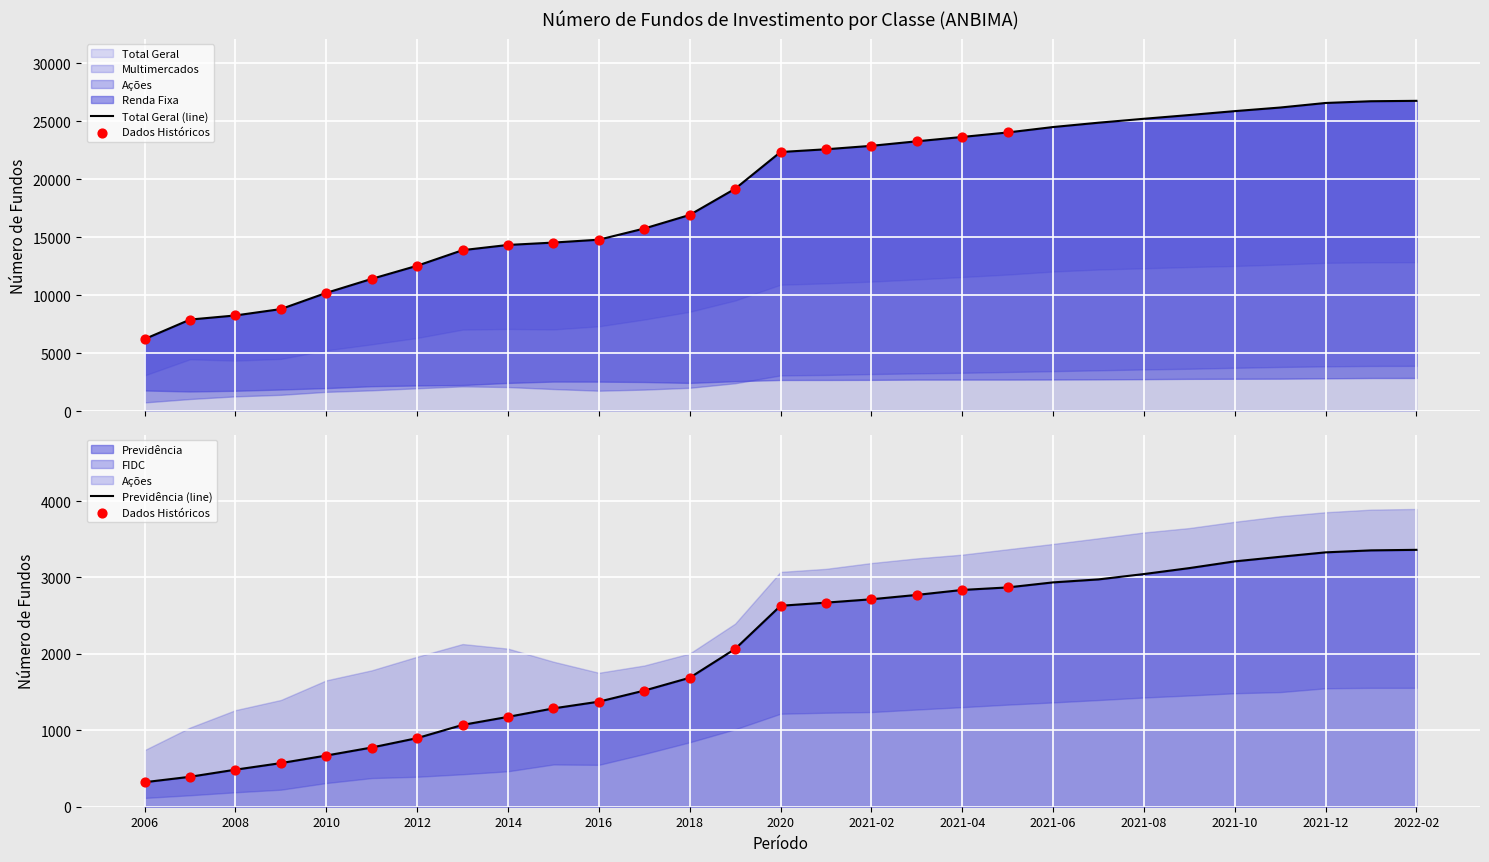

At how many categories does at least one series exceed 2689?

29